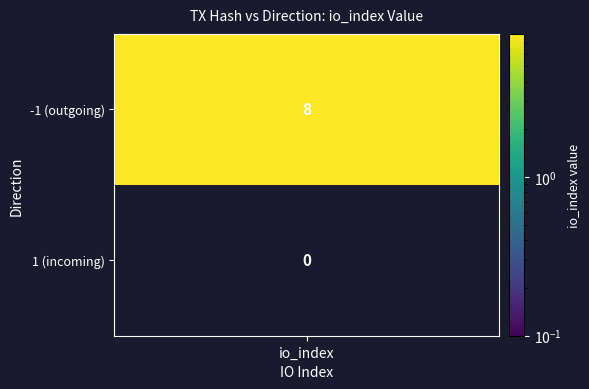

What is the difference between the highest and lowest values at direction?

2